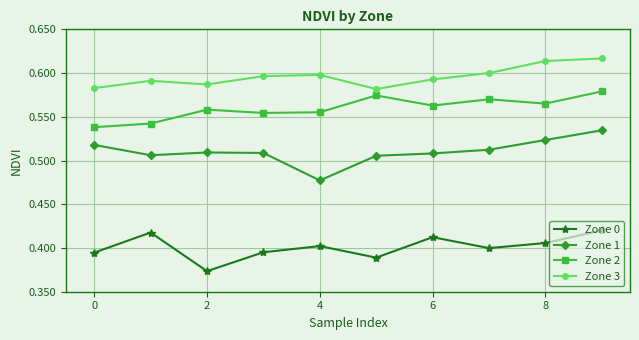

Rank the series by their maximum value, from highest to lowest.

Zone 3, Zone 2, Zone 1, Zone 0